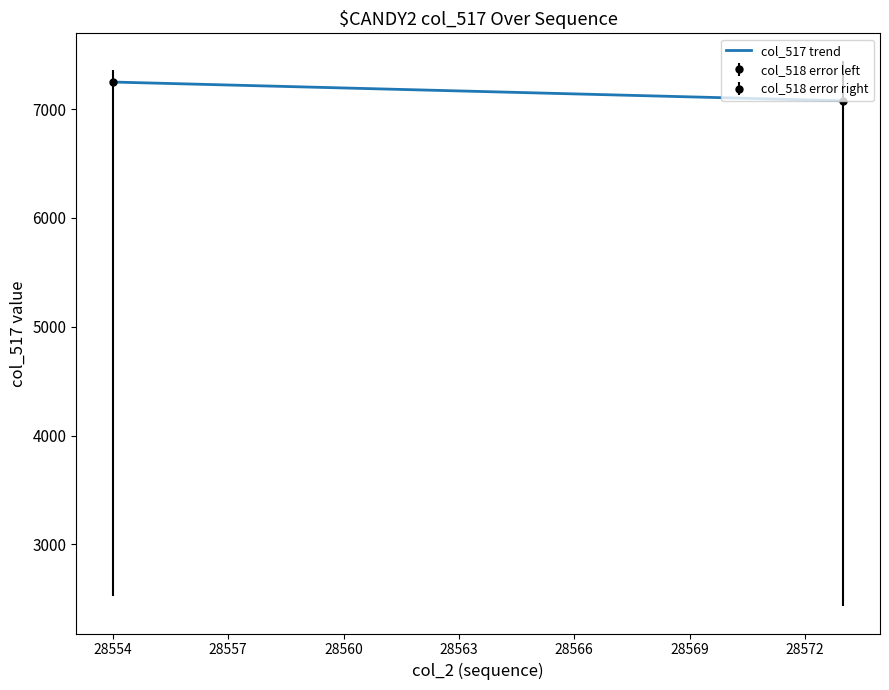

What is the maximum value for col_517 trend?

7249.3